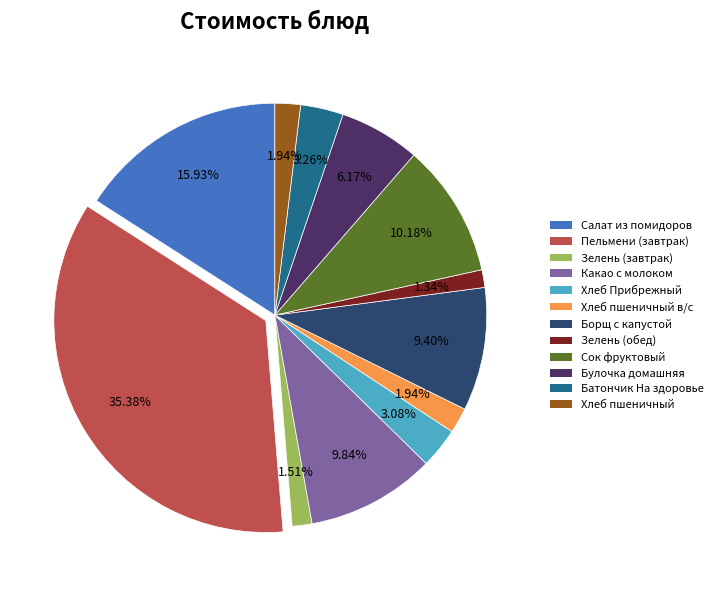

Between Хлеб пшеничный в/с and Хлеб Прибрежный, which is larger?

Хлеб Прибрежный